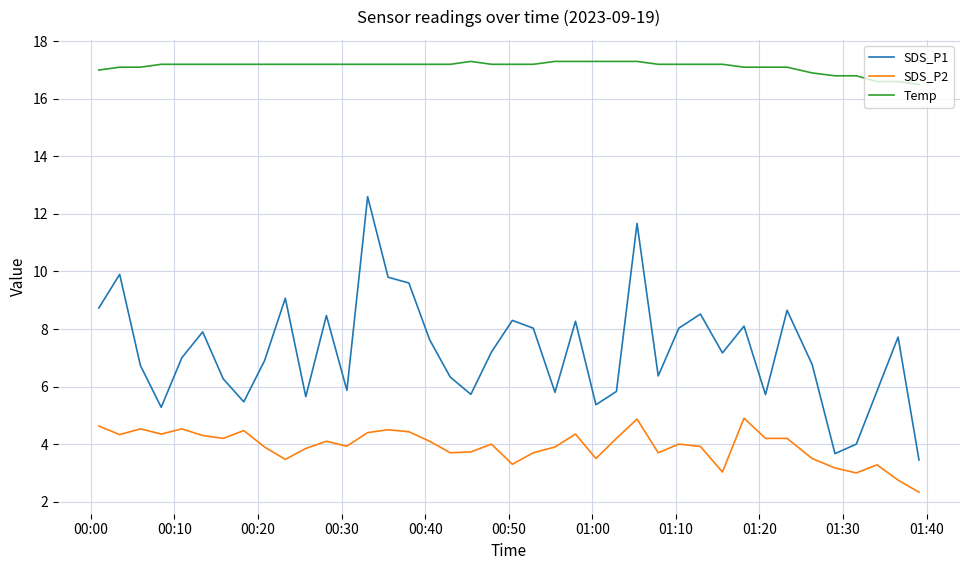

True or false: SDS_P2 and SDS_P1 cross at least once.

False